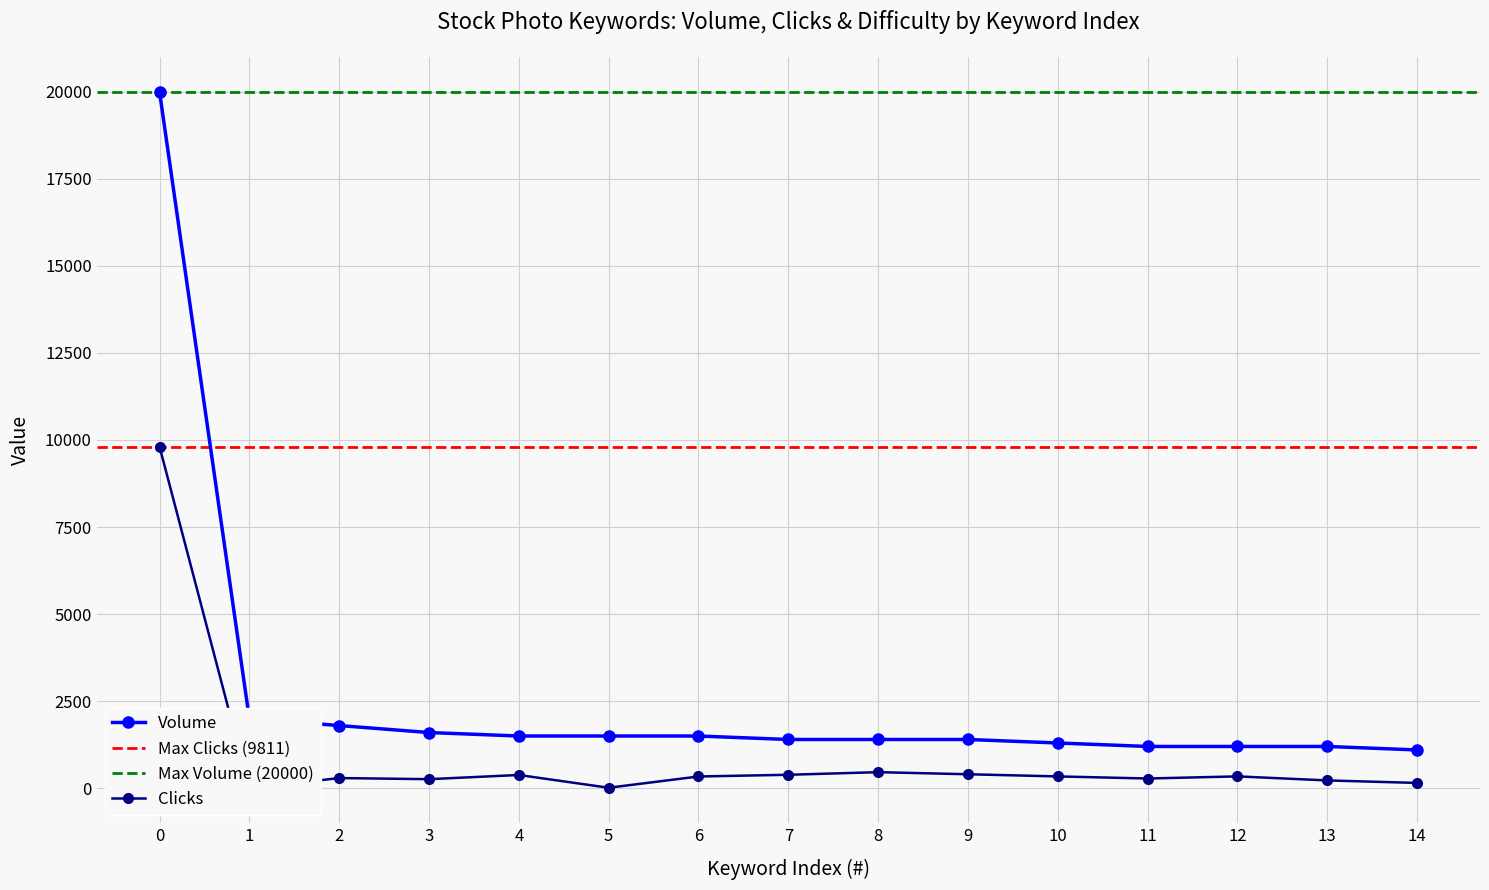

Where is Volume nearest to the value 10550?

1